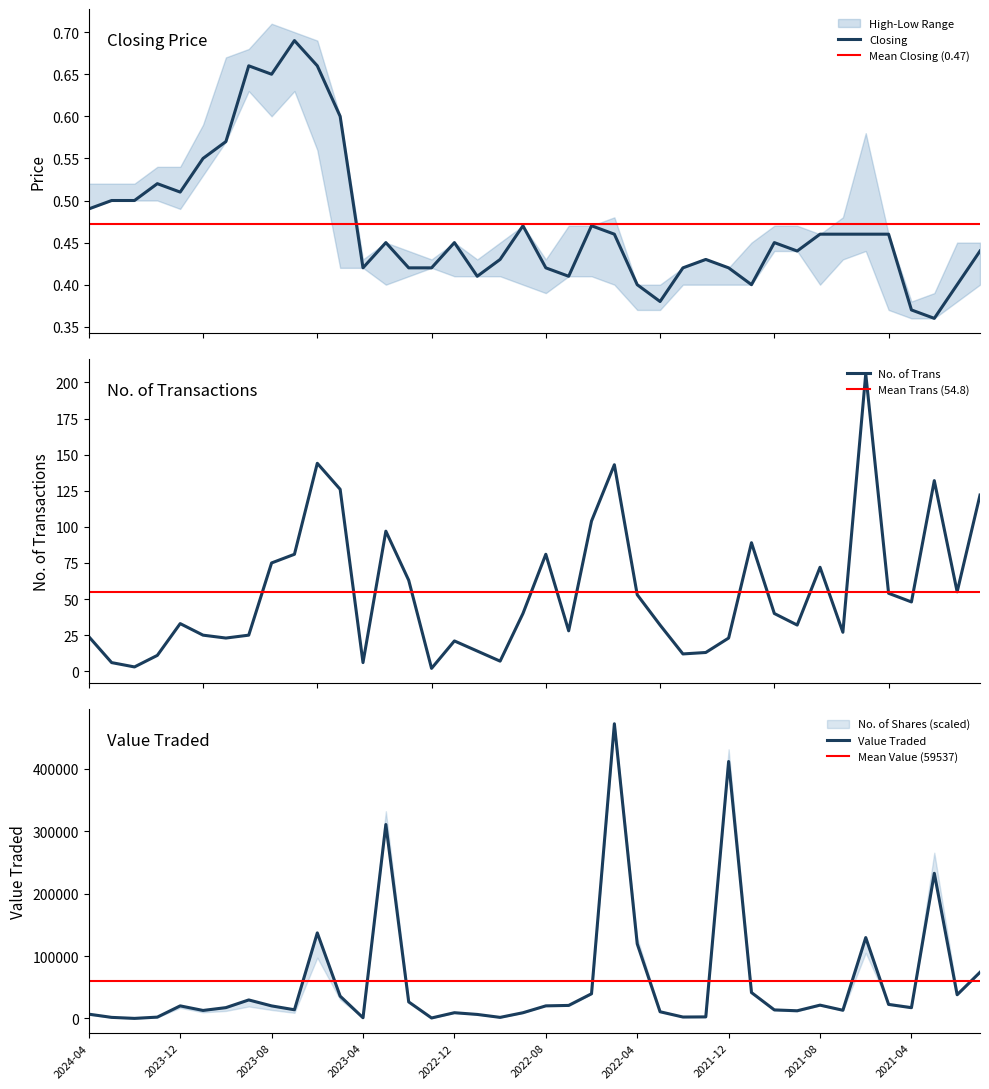

Which series changed the most between 10 and 11?

Value Traded